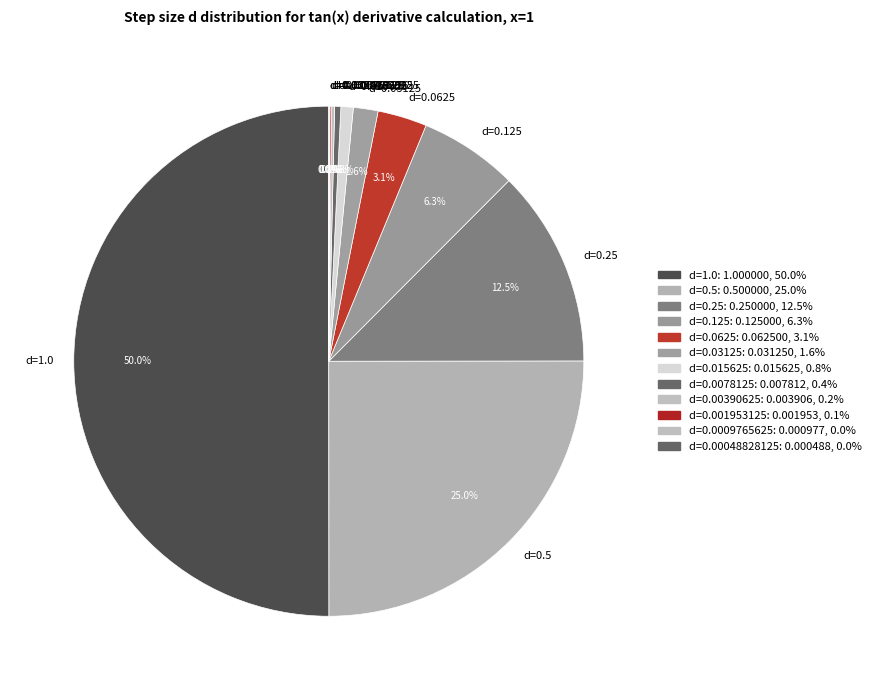

Which category accounts for the majority?

d=1.0